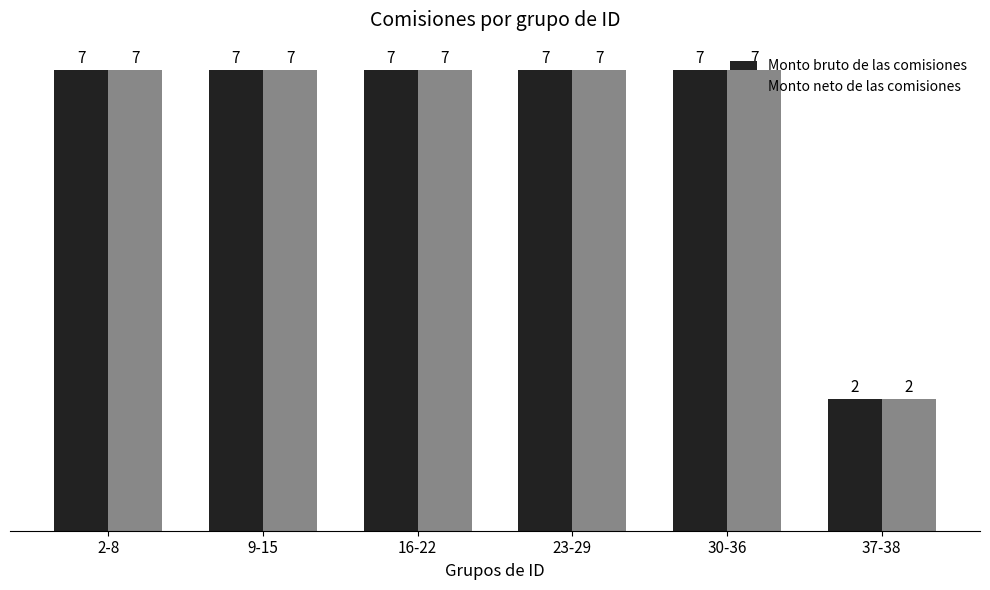

What is the maximum value shown in the chart?

7